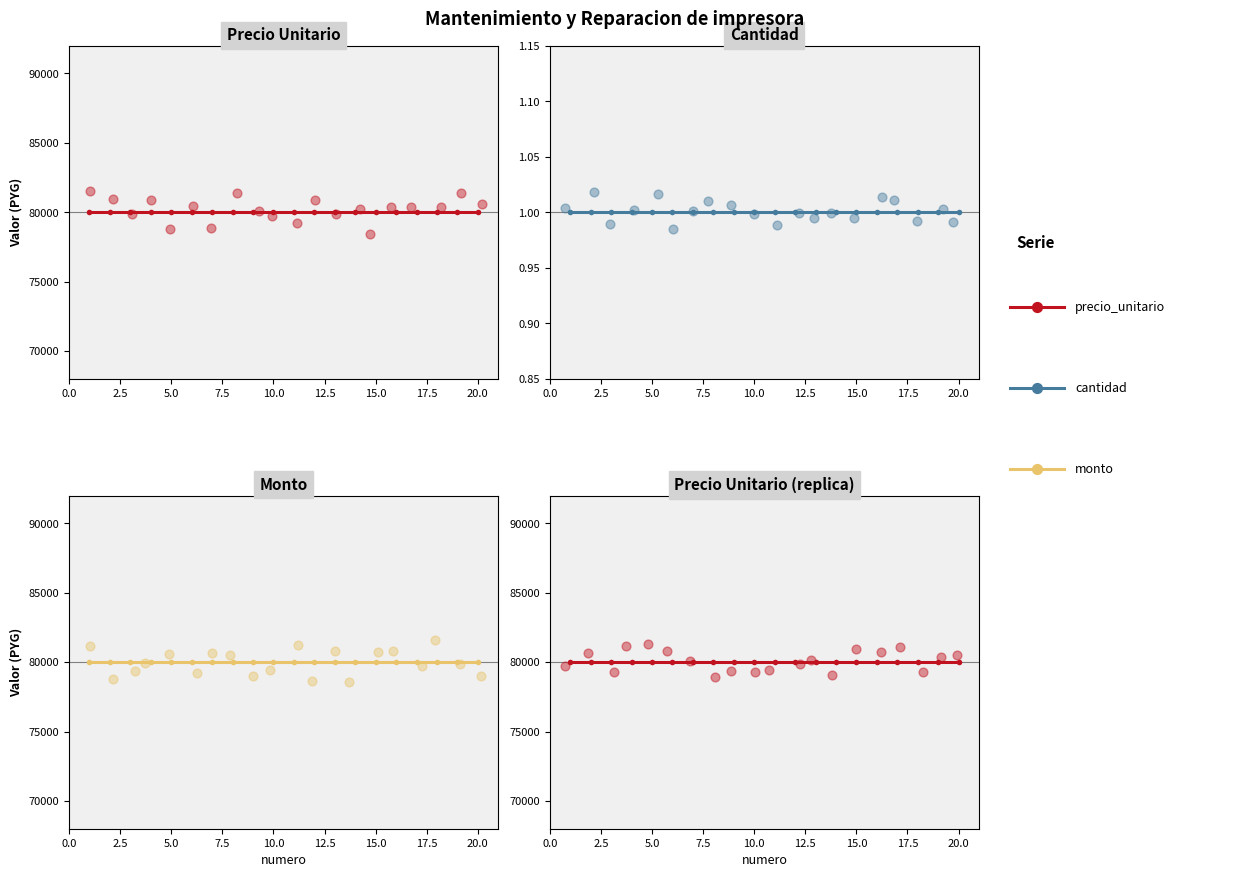

What is the total value across all series at 11?

160001